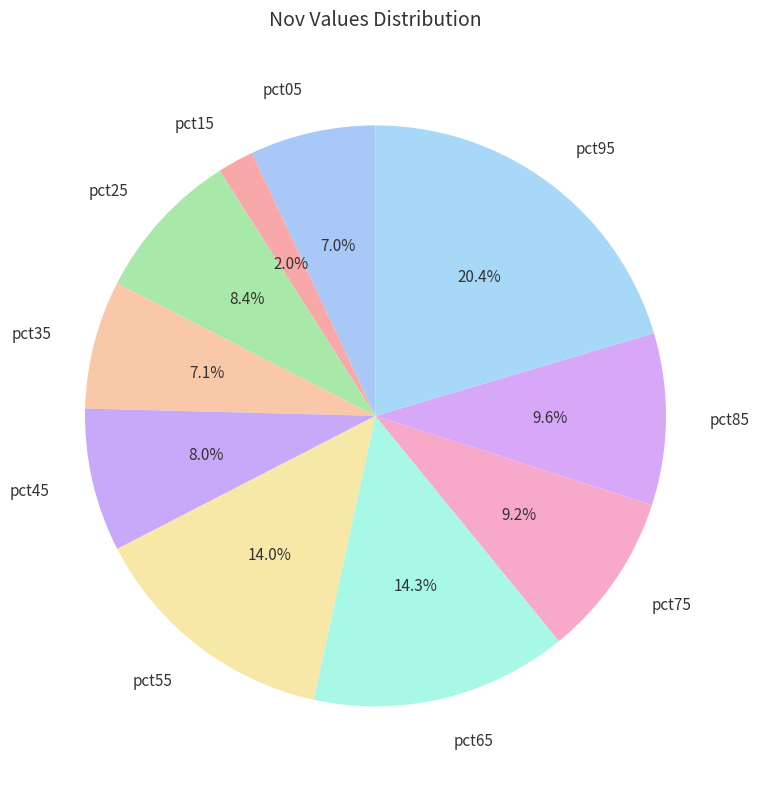

To the nearest percent, what portion does pct85 represent?

10%